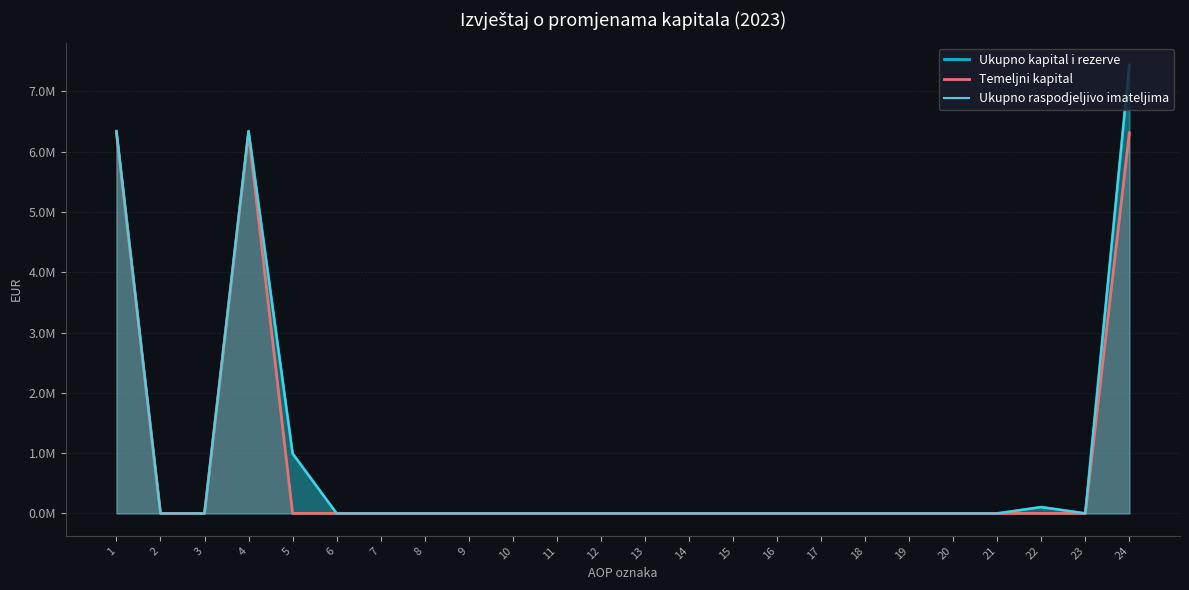

What is the highest value of the Ukupno kapital i rezerve series?

7439675